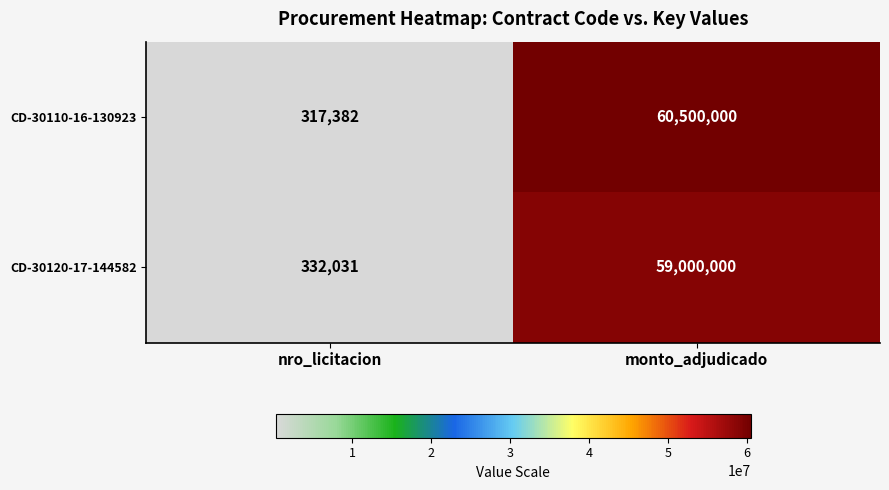

Which series has the largest range (max minus min)?

CD-30110-16-130923